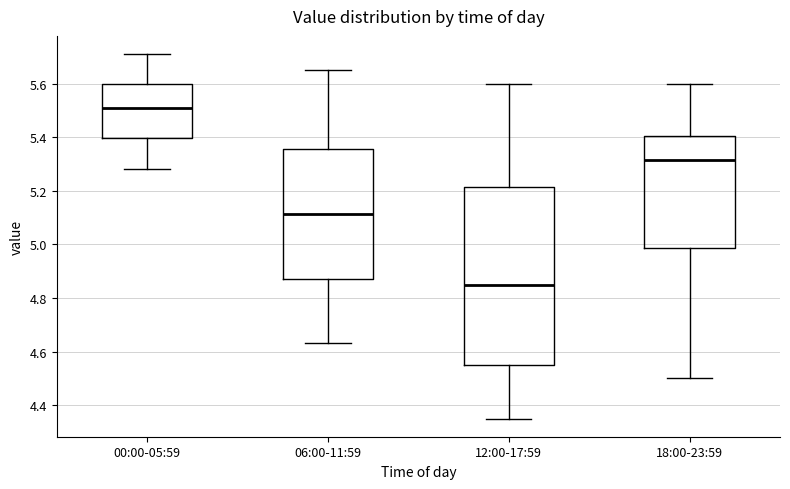

Reading left to right, read every box against the y-axis: the position of its median line, the range the box covers, and the ends of its whiskers. The values are not printed on the chart, so give them approximately, as read against the axis.

00:00-05:59: median 5.52, box 5.40 to 5.60, whiskers 5.28 to 5.72
06:00-11:59: median 5.12, box 4.88 to 5.36, whiskers 4.64 to 5.66
12:00-17:59: median 4.86, box 4.56 to 5.22, whiskers 4.36 to 5.60
18:00-23:59: median 5.32, box 4.98 to 5.40, whiskers 4.50 to 5.60